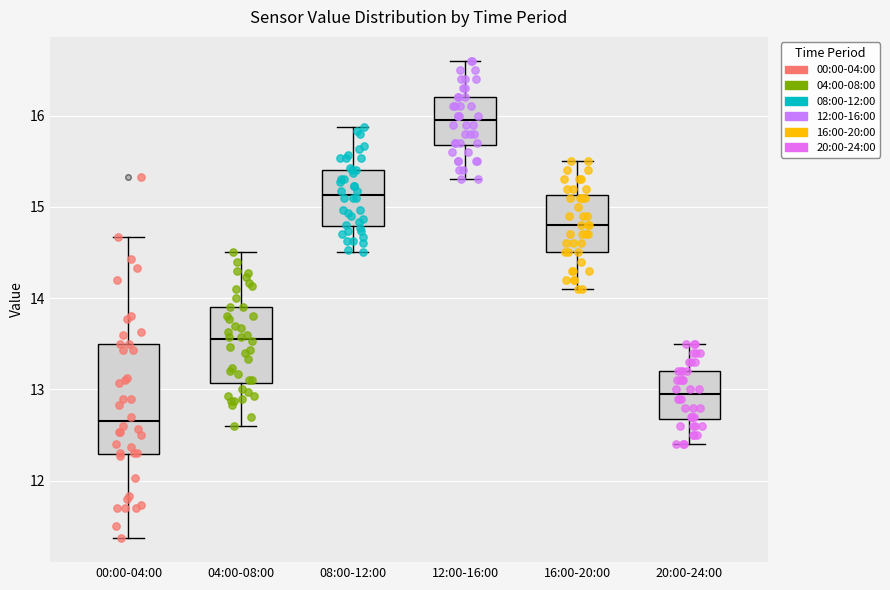

Where is the upper edge of the box for 08:00-12:00 on the y-axis? The values are not printed on the chart, so give them approximately, as read against the axis.

15.4